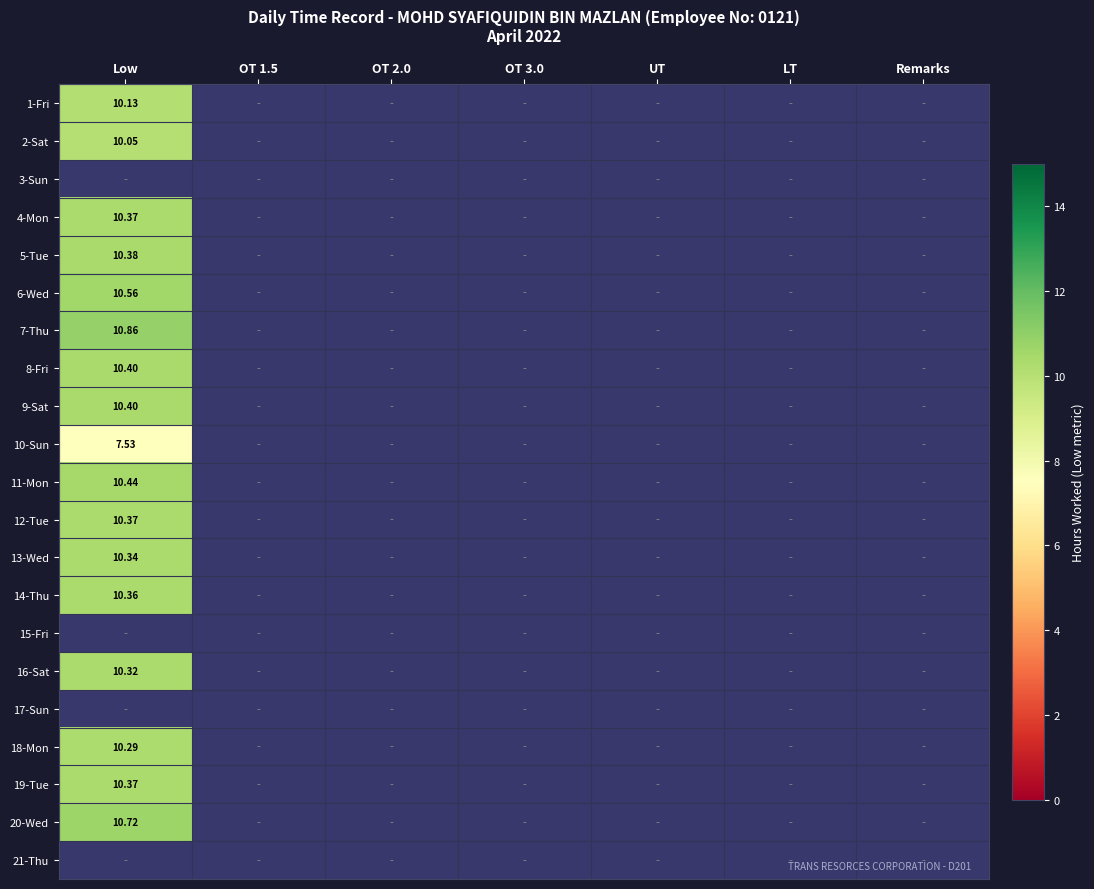

Is the value of 2-Sat at UT greater than the value of 15-Fri at Low?

No